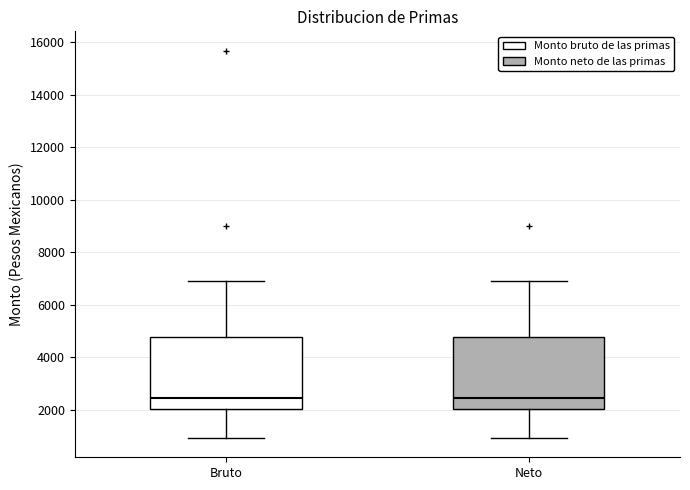

Reading left to right, transcribe this box plot: for each box, give where its median line is, the range the box spans, and where its two whiskers end, as read against the y-axis. The values are not printed on the chart, so give them approximately, as read against the axis.

Bruto: median 2400, box 2000 to 4800, whiskers 1000 to 7000
Neto: median 2400, box 2000 to 4800, whiskers 1000 to 7000